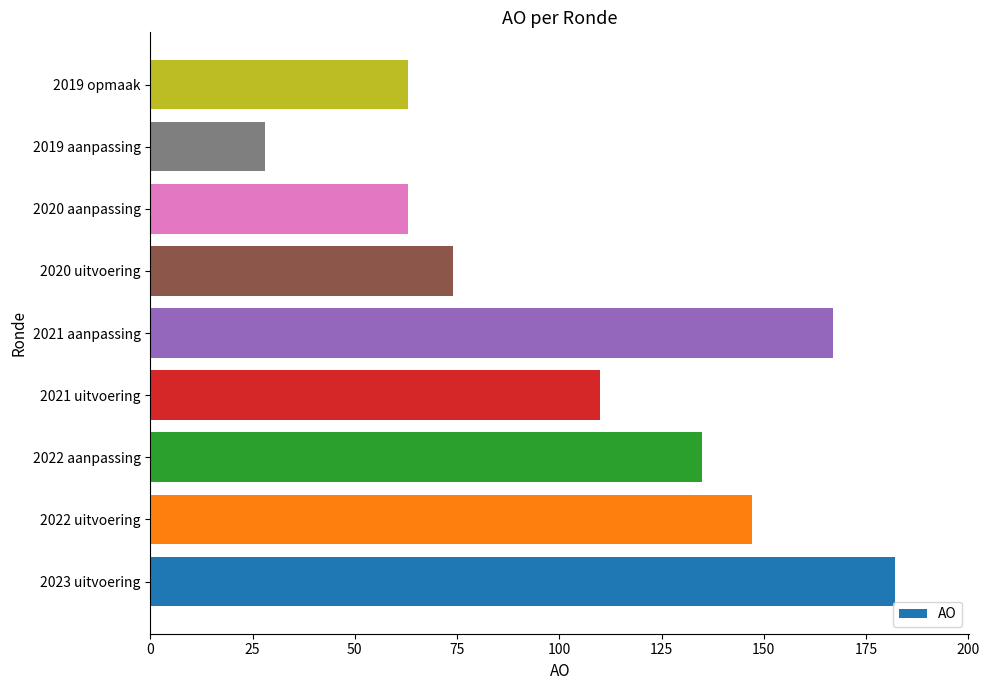

How many categories are shown in the chart?

9